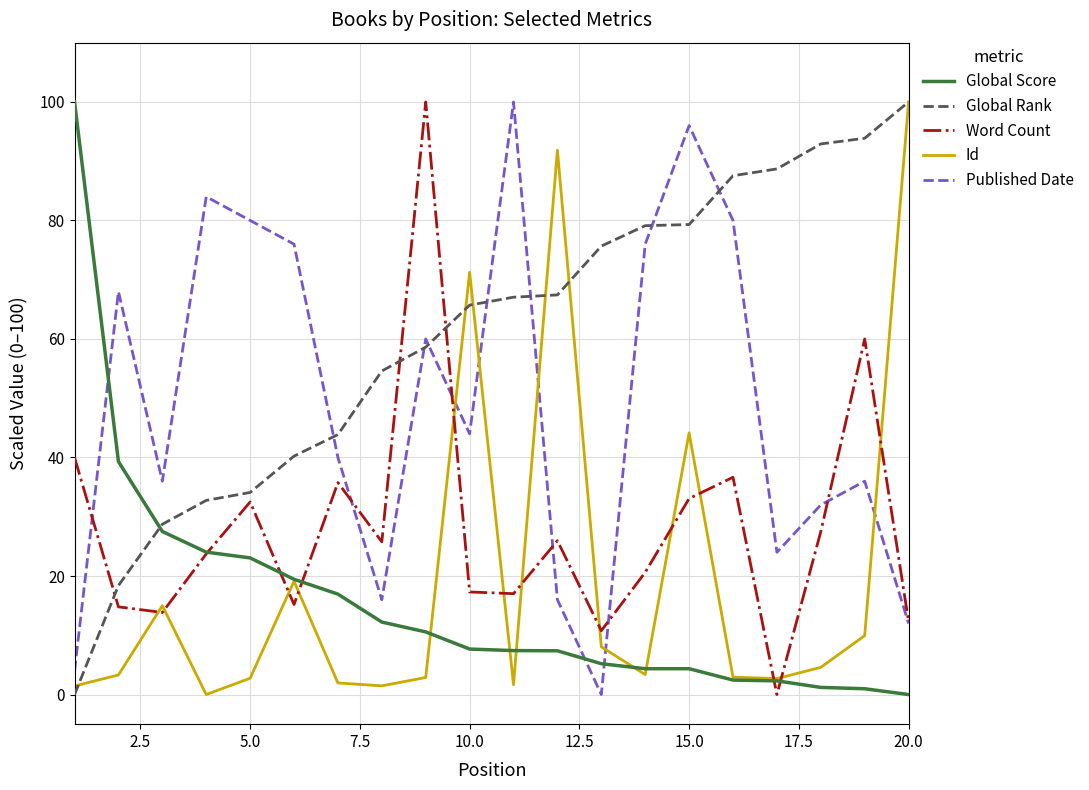

How many times do Word Count and Global Rank cross each other?

3